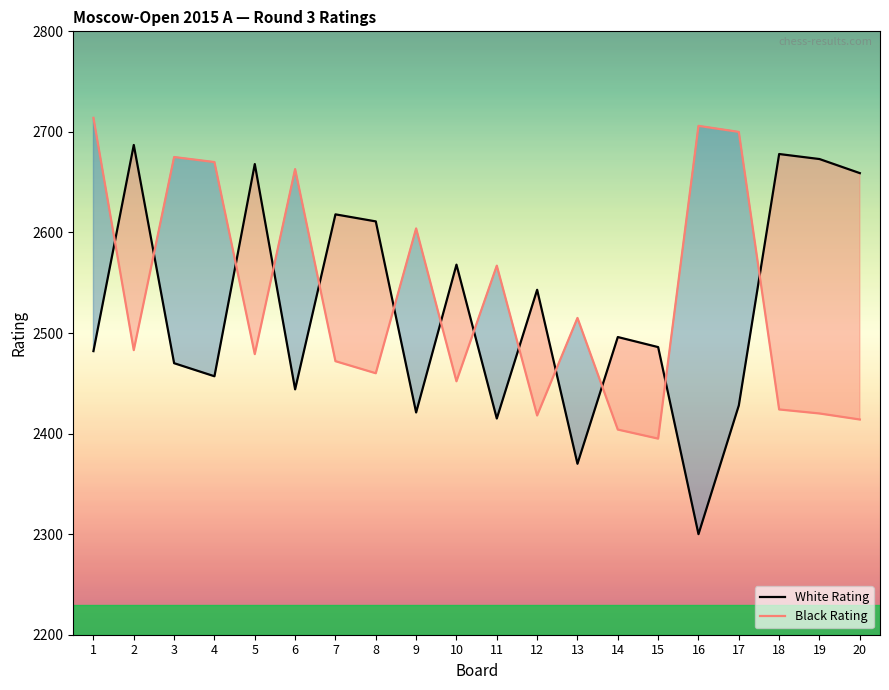

How many values in the White Rating series exceed 2496?

9